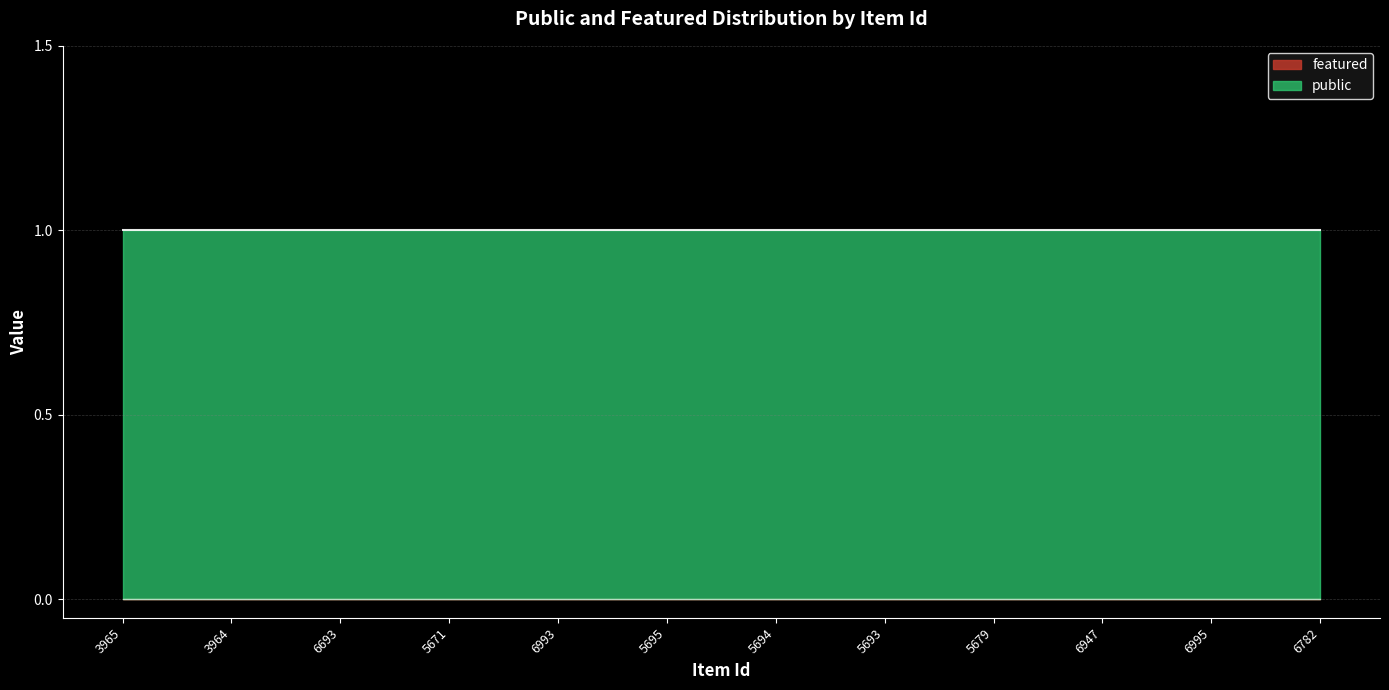

Rank the series by their average value, from highest to lowest.

public, featured